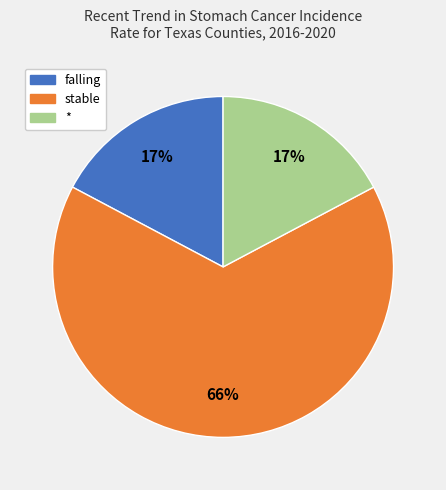

How many segments does this pie chart have?

3